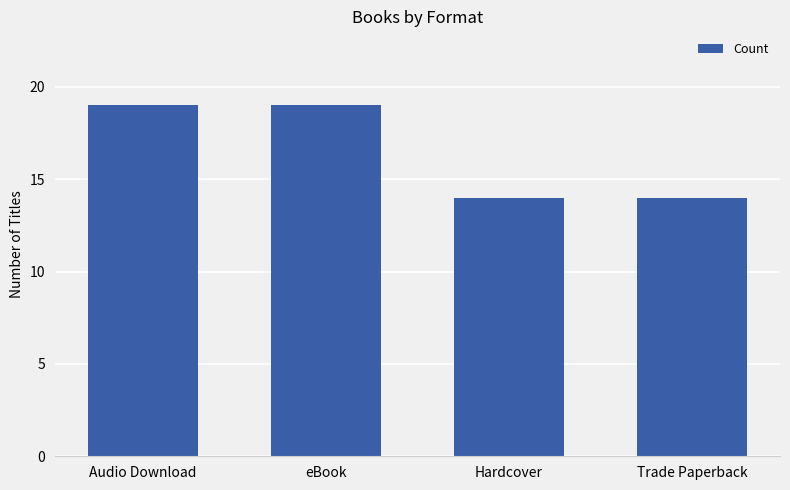

Reading left to right, list all the values displayed in this chart.

Audio Download=19	eBook=19	Hardcover=14	Trade Paperback=14